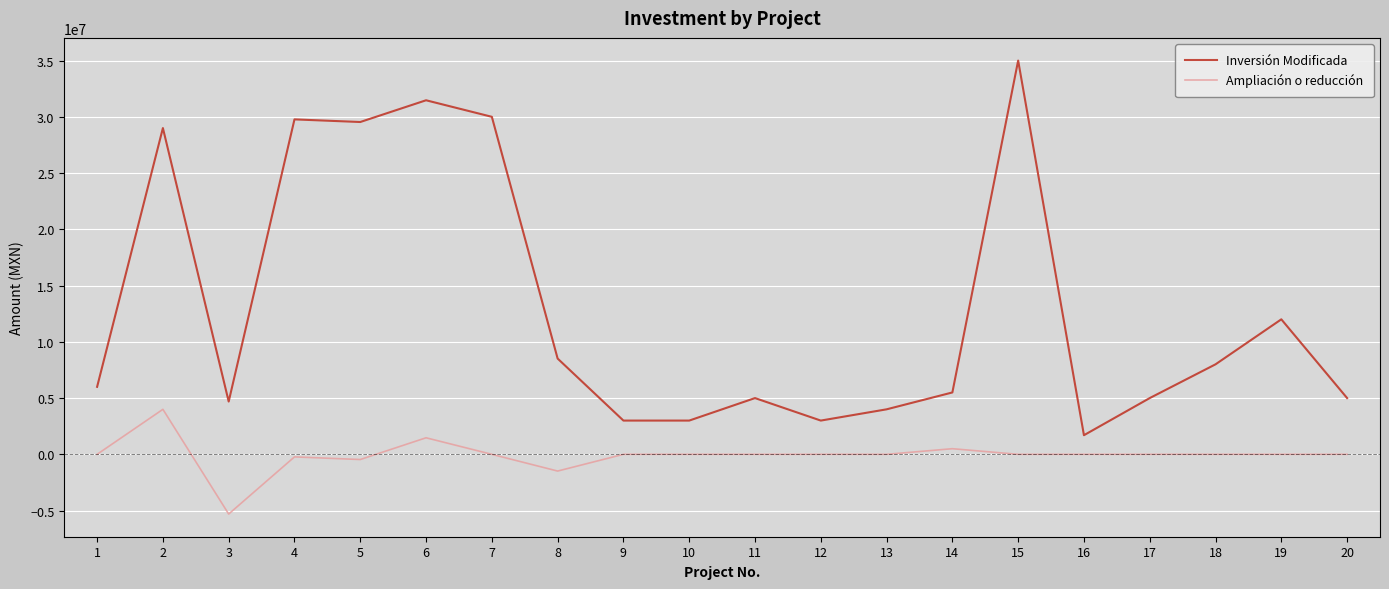

What is the sum of all Ampliación o reducción values?

-1515018.8